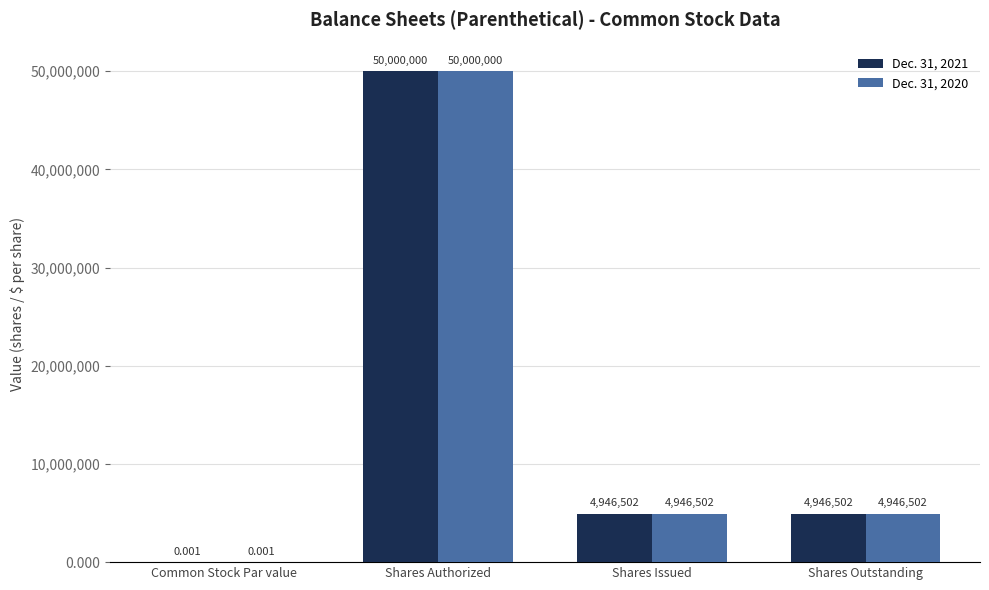

How many groups of bars are there?

4